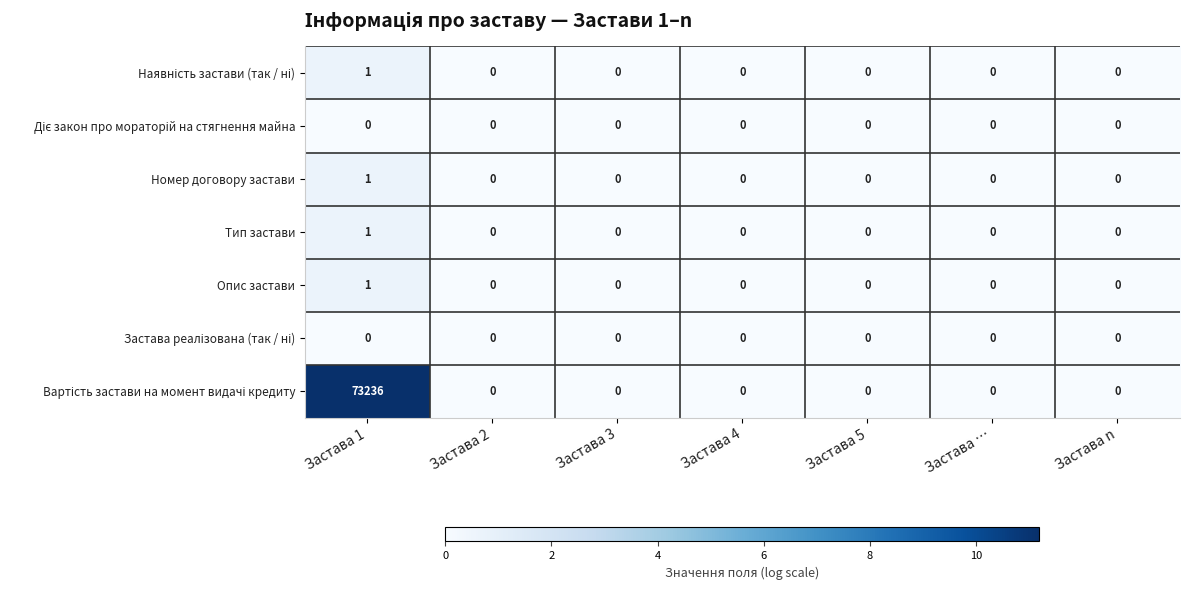

What is the greatest value displayed?

73236